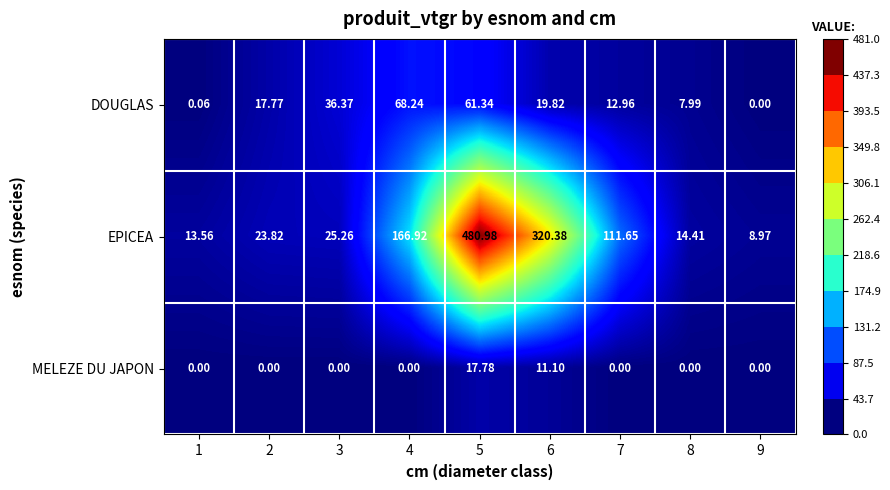

At which category is the sum across all series the highest?

5